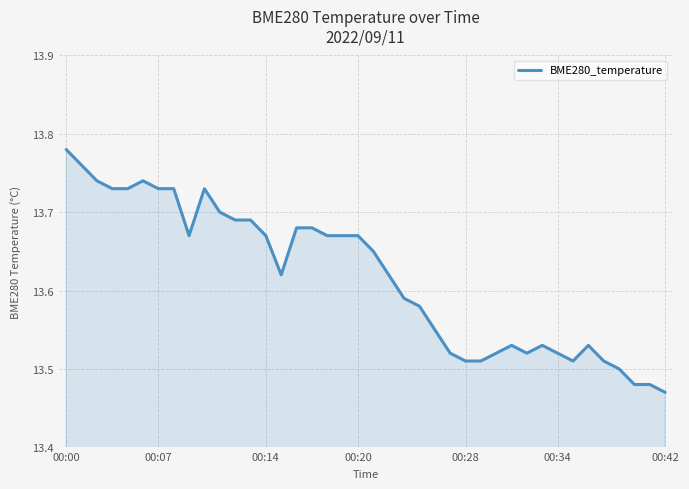

Does the chart have visible grid lines?

Yes